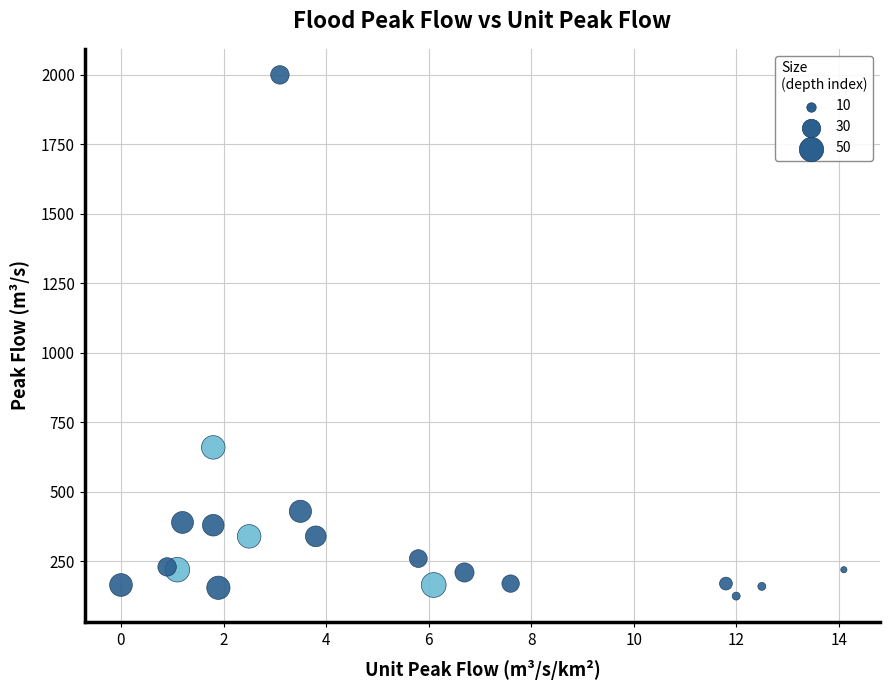

What Y value in the scatter plot is closest to 1062?

660